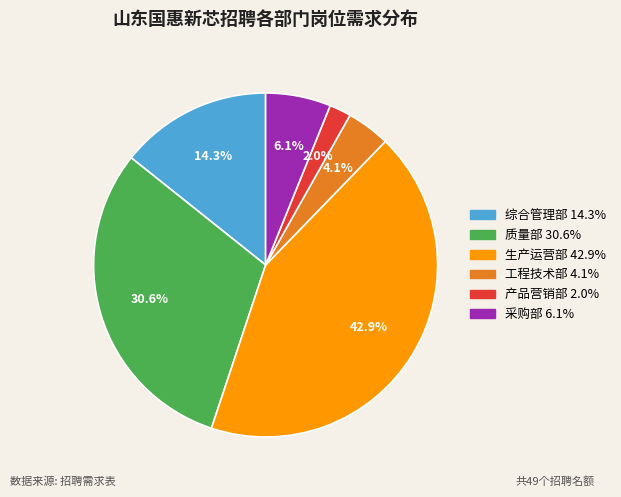

Count the number of slices in the pie.

6